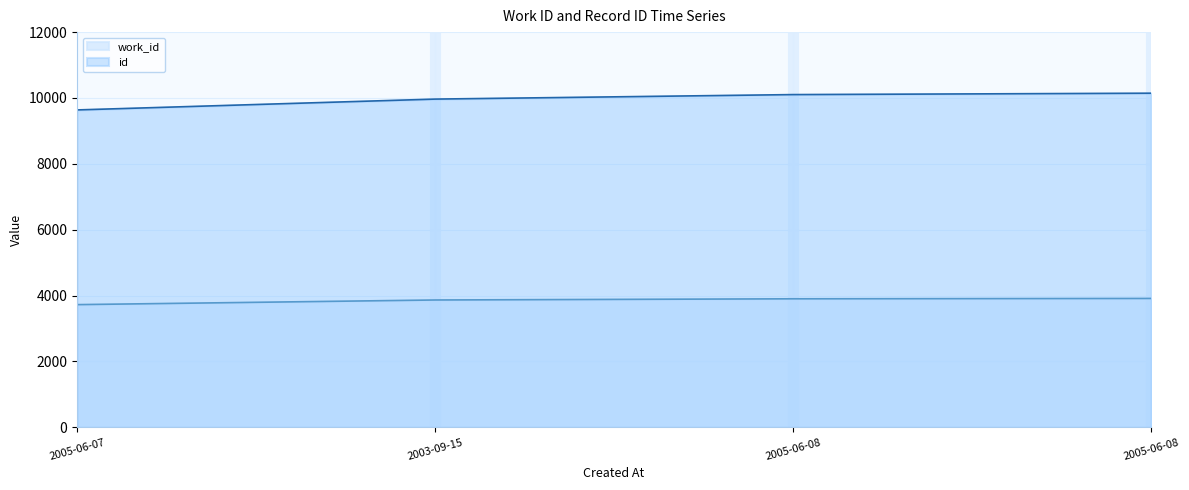

What is the value of the work_id point at the 1st from the left?

3725